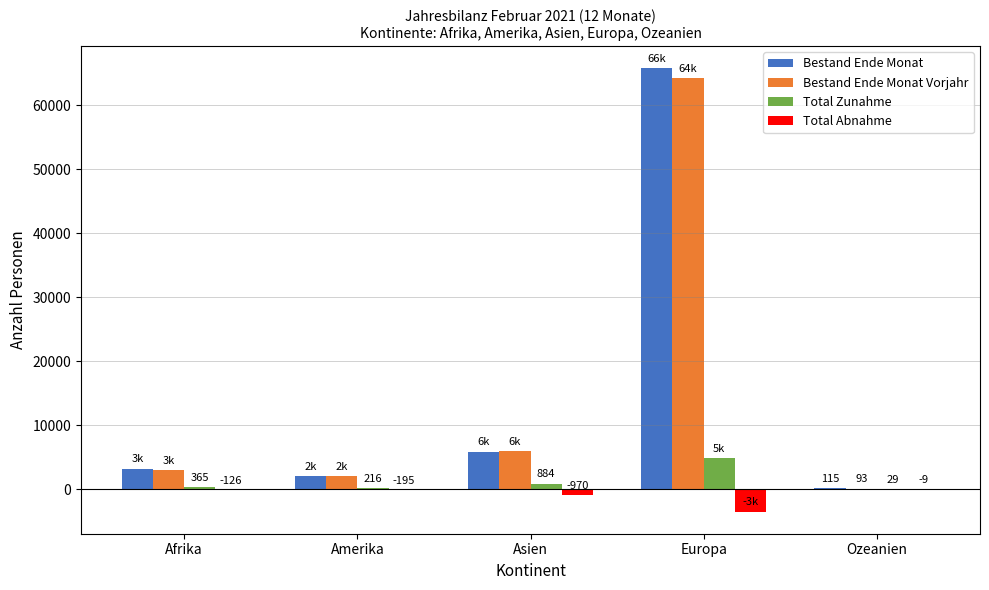

What is the approximate value of Total Abnahme at Amerika?

-195